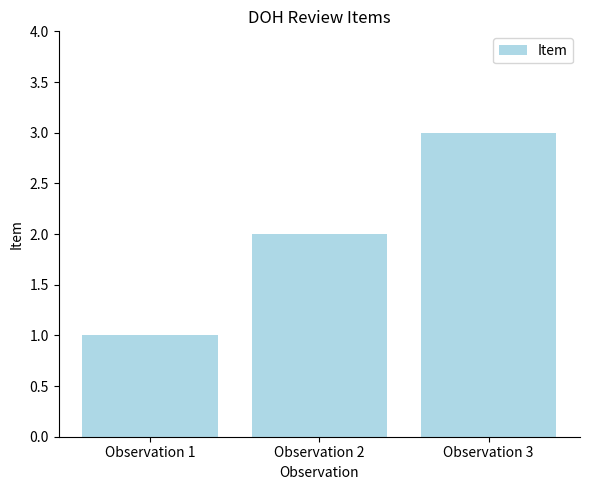

How many values are between 1 and 3?

3